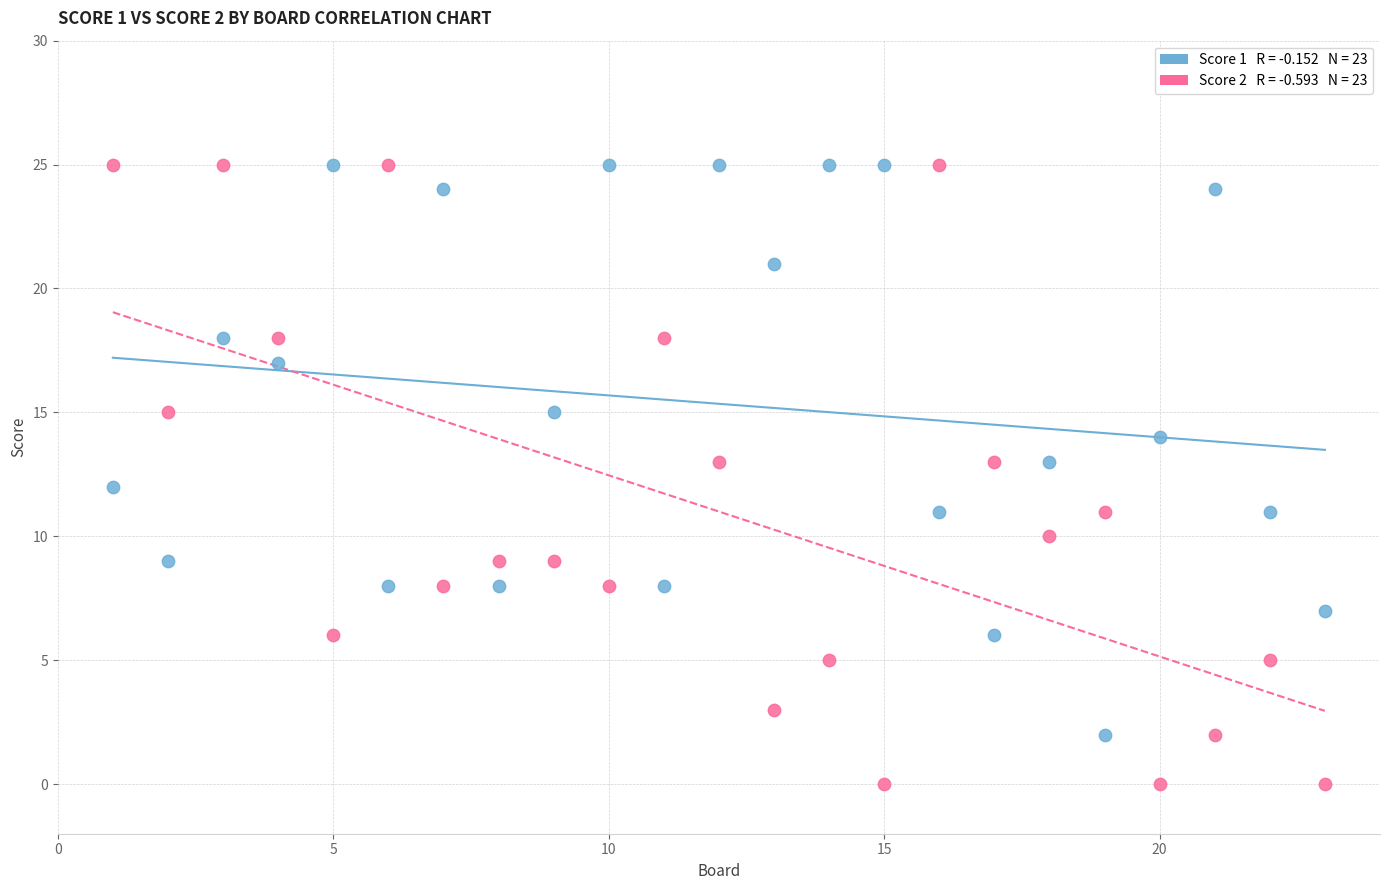

Across all data points, what is the range of Y values (max minus min)?

25